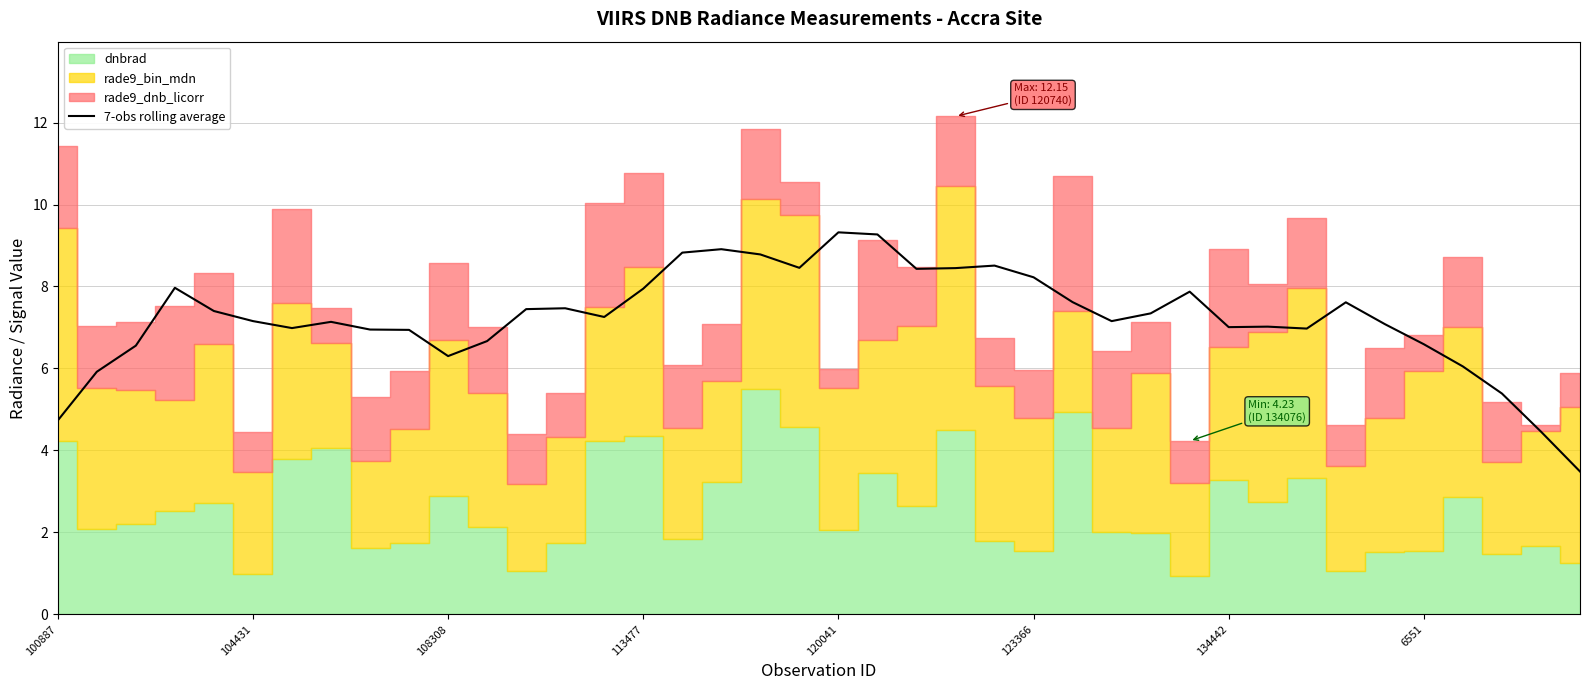

What is the maximum value for 7-obs rolling average?

9.3